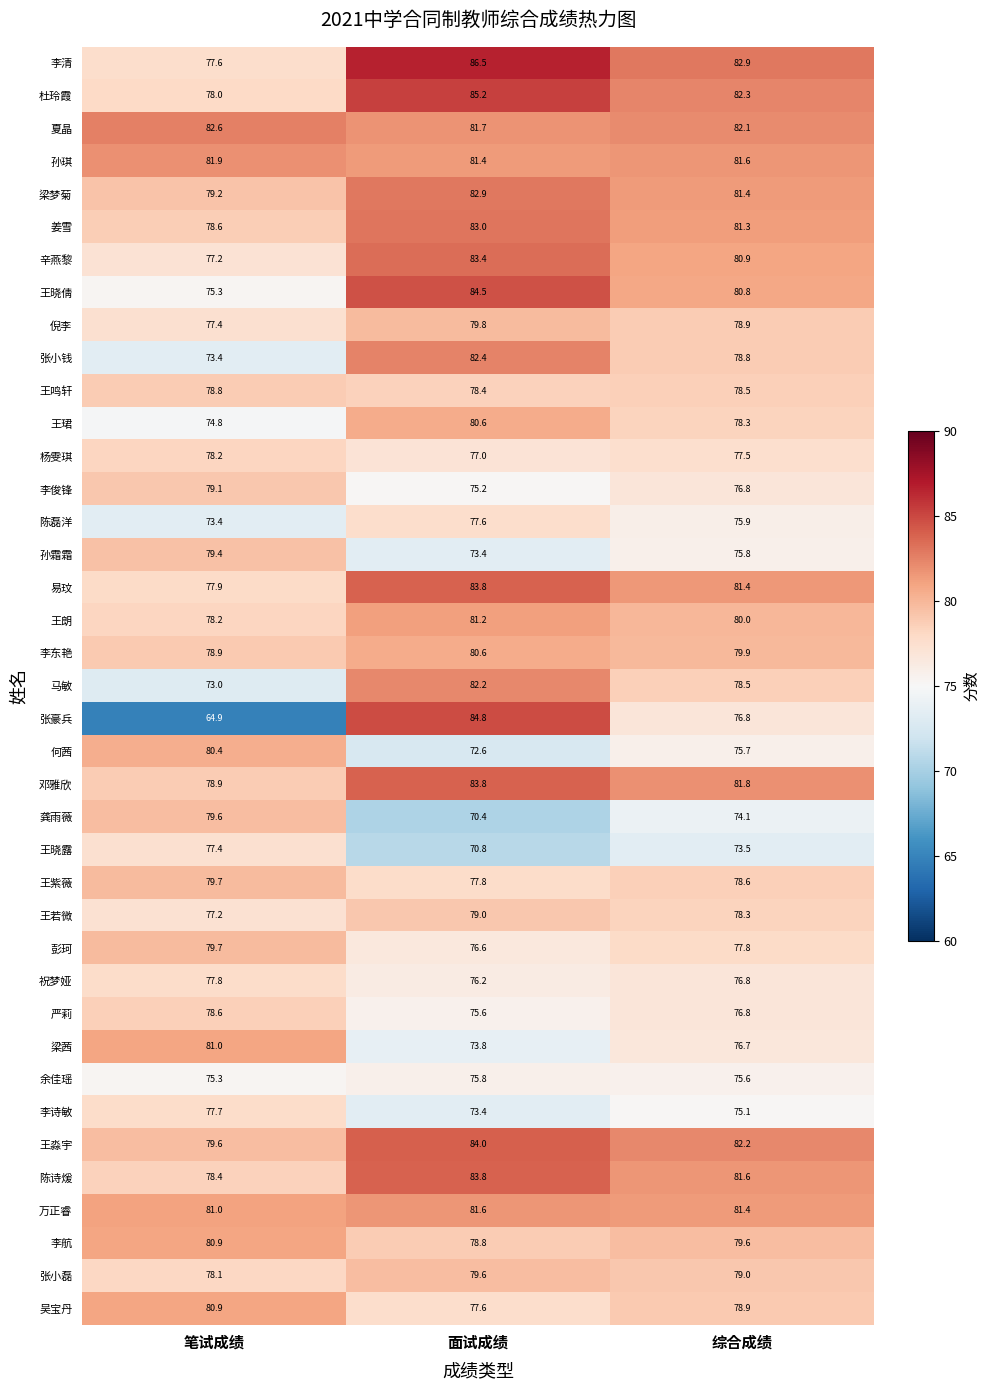

What is the spread (max minus min) of values at 面试成绩?

16.1